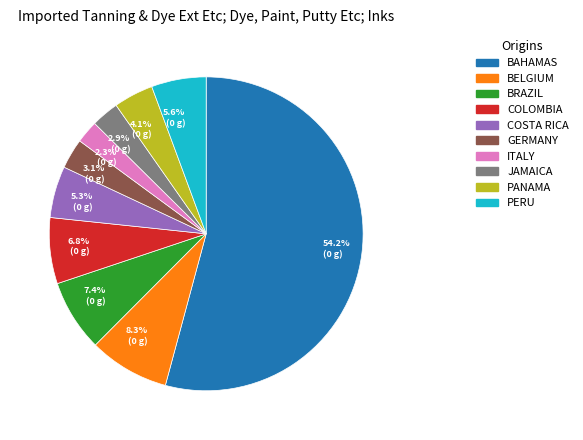

Is there a majority slice in this chart?

Yes